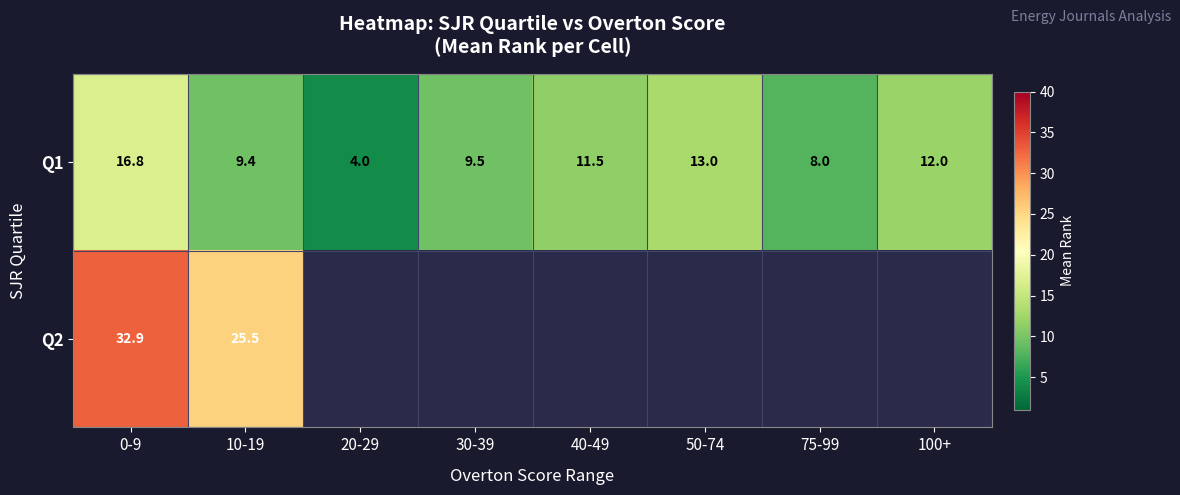

Which has a higher value, 100+ or 50-74?

50-74